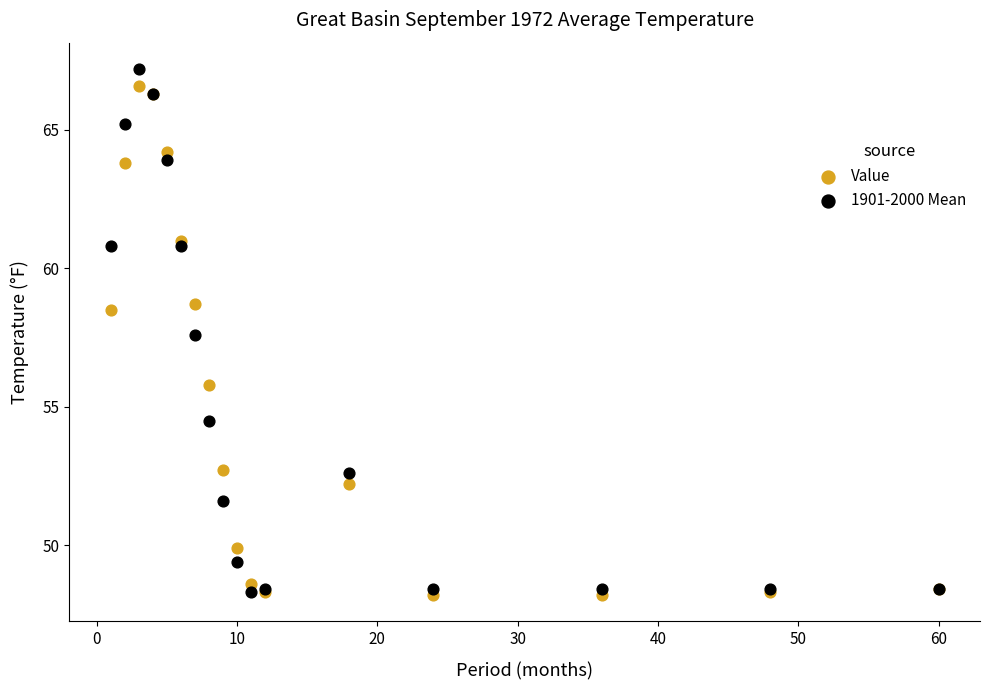

In the Value series, what Y value is closest to 57?

55.8